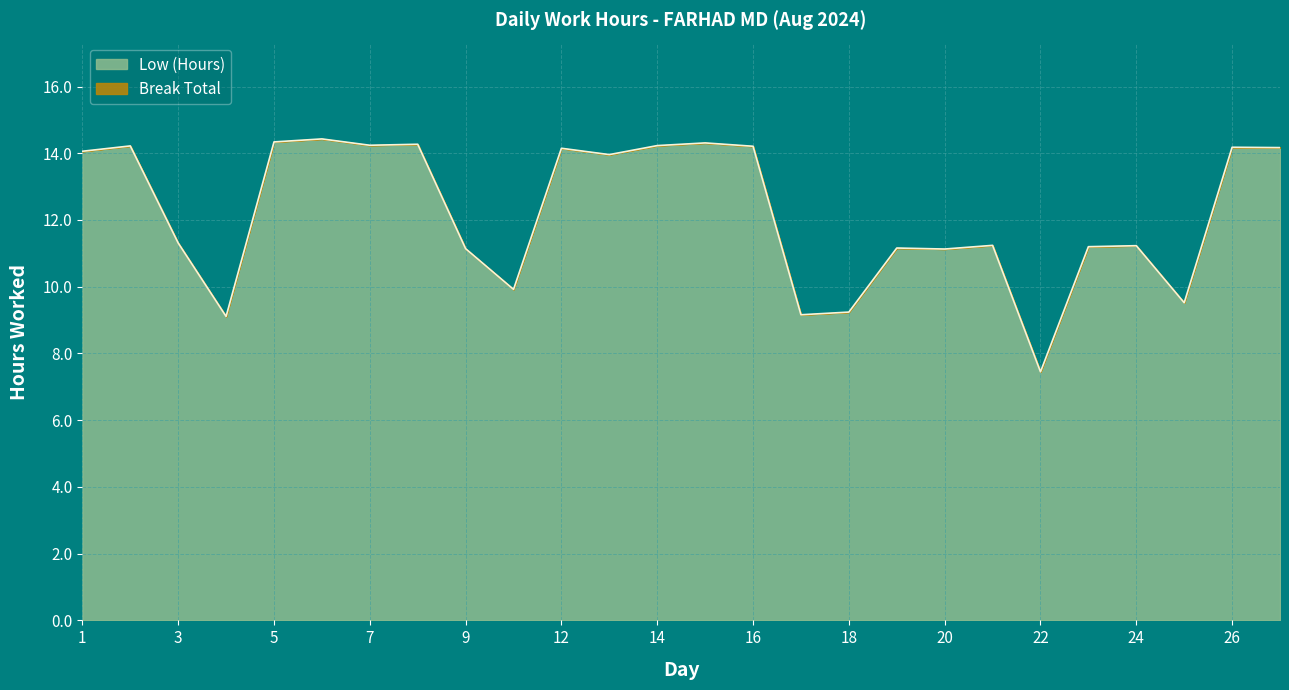

Is it true that the value at 7 is 22.9?

False